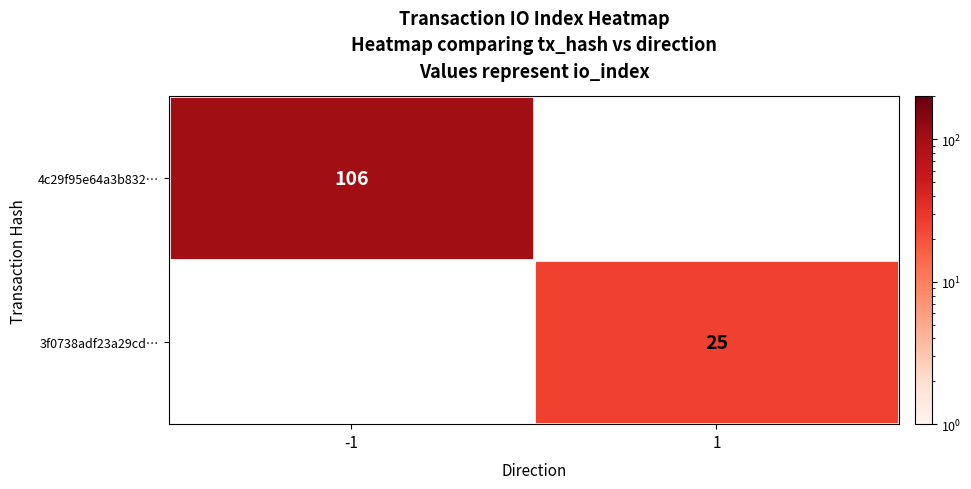

At how many categories does at least one series exceed 105?

1